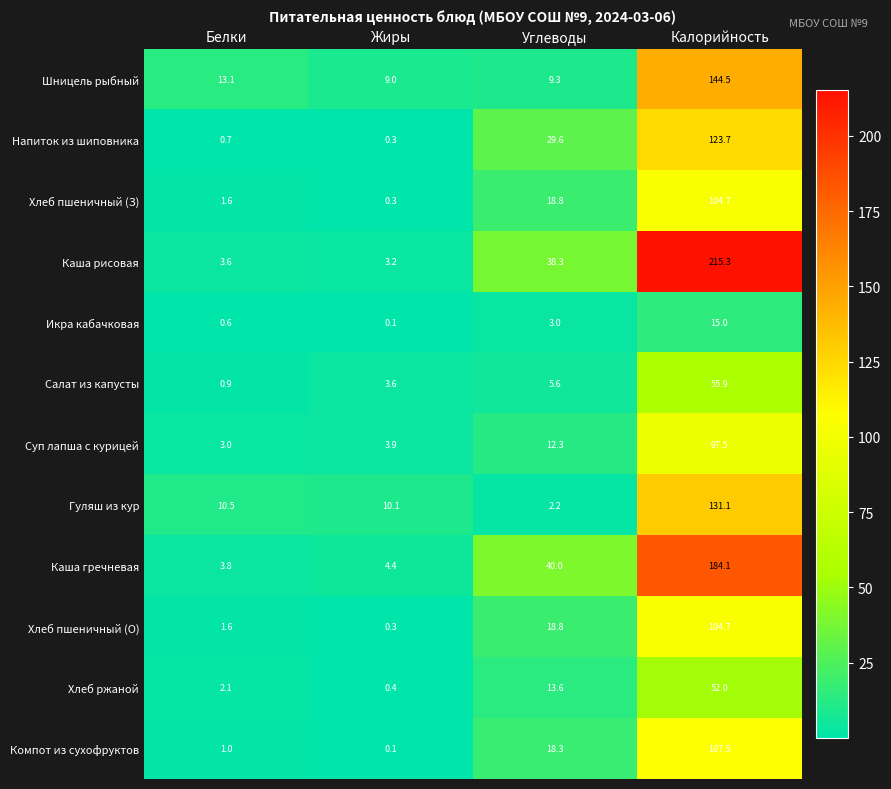

What is the greatest value displayed?

215.3